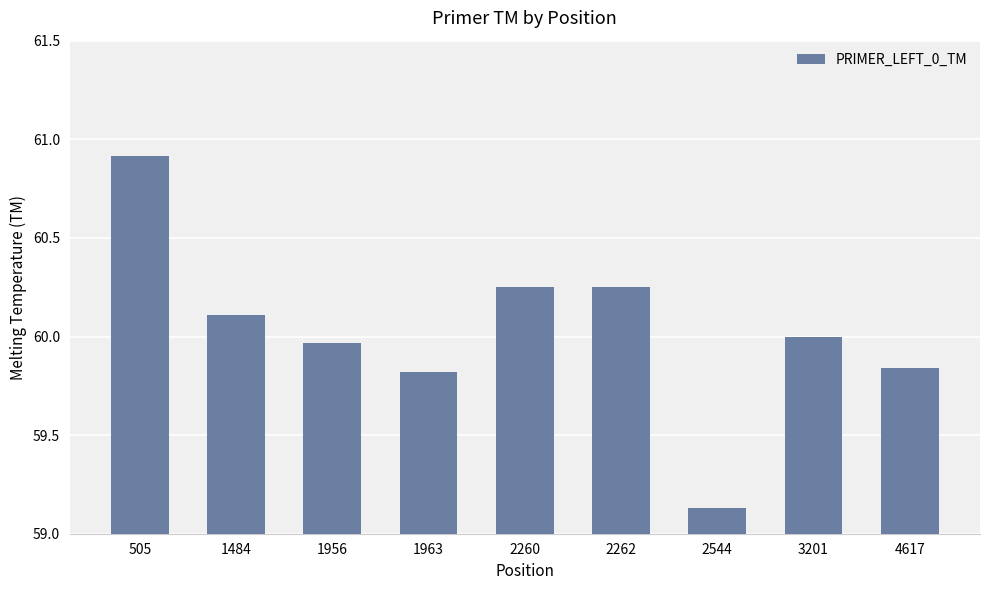

What is the difference between the second highest and minimum values?

1.1